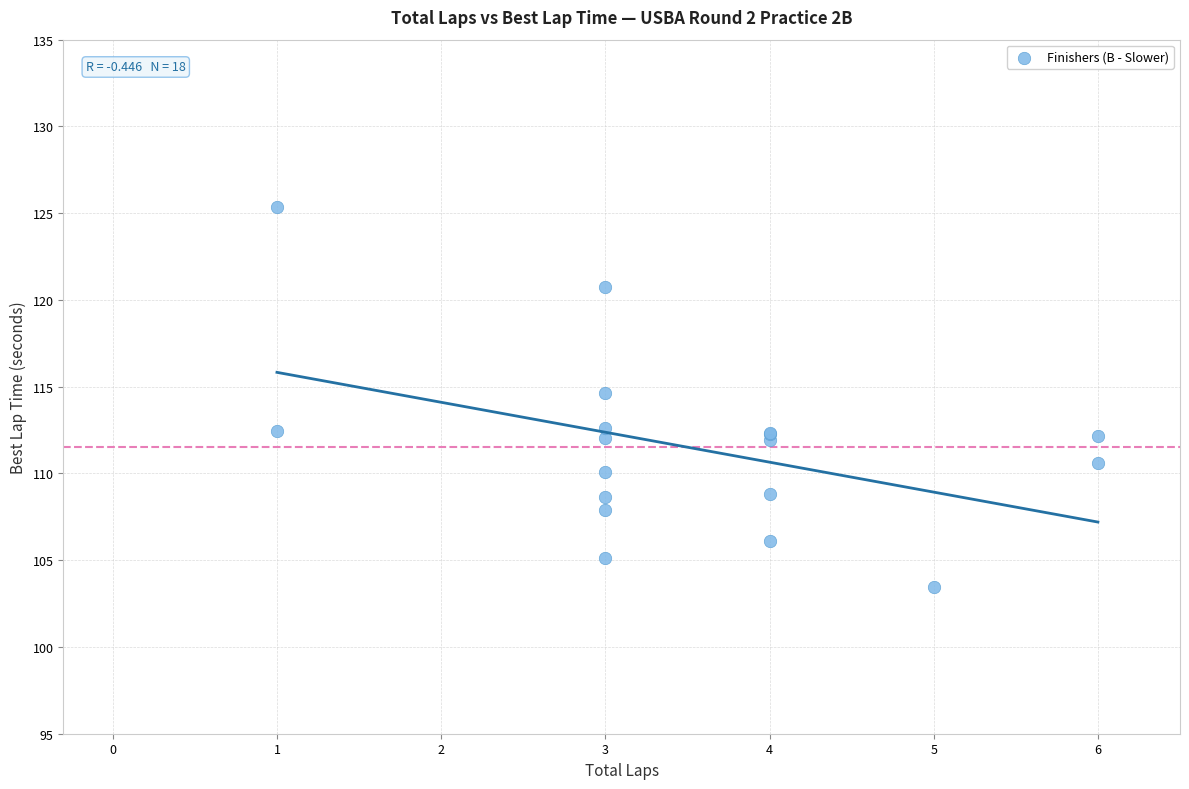

What Y value in the scatter plot is closest to 114?

114.7